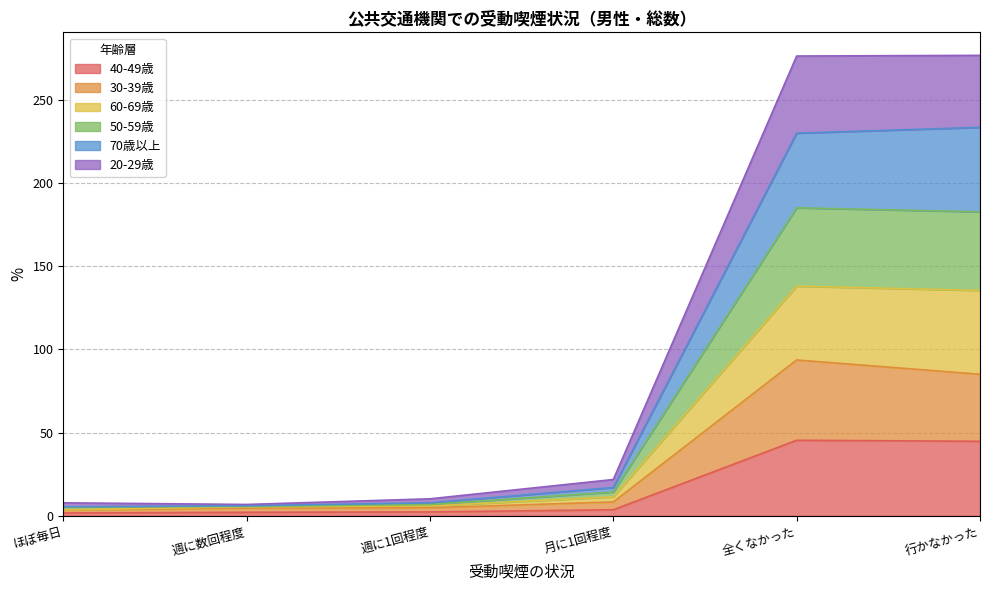

The 40-49歳 series shows 44.8 at 行かなかった. True or false?

True